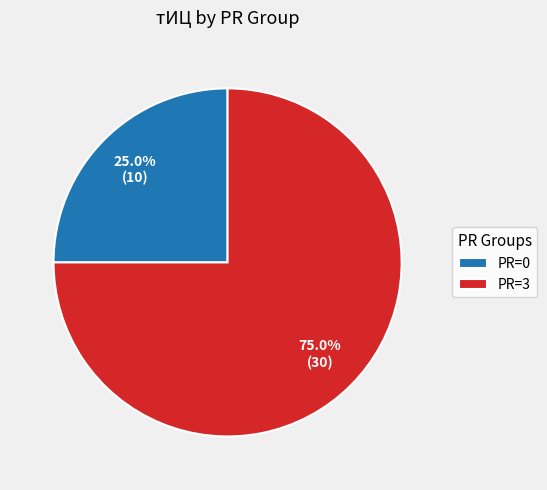

Which category has the smallest portion of the pie?

PR=0